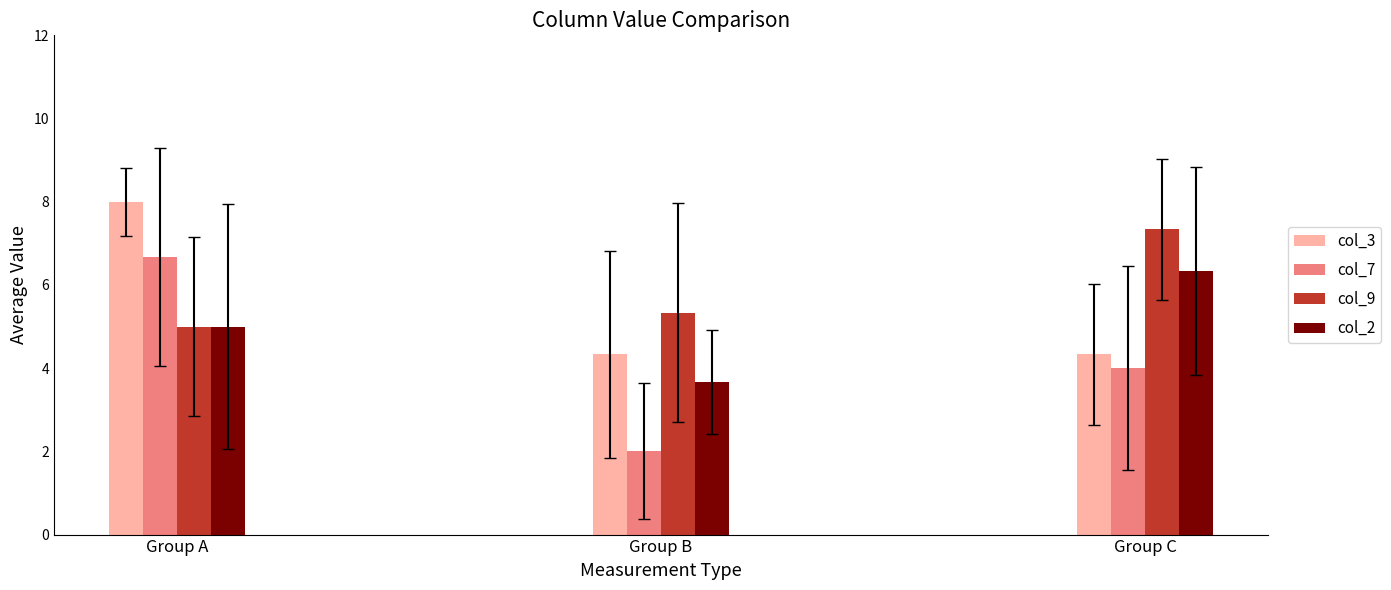

The col_9 series shows 4.9 at Group C. True or false?

False